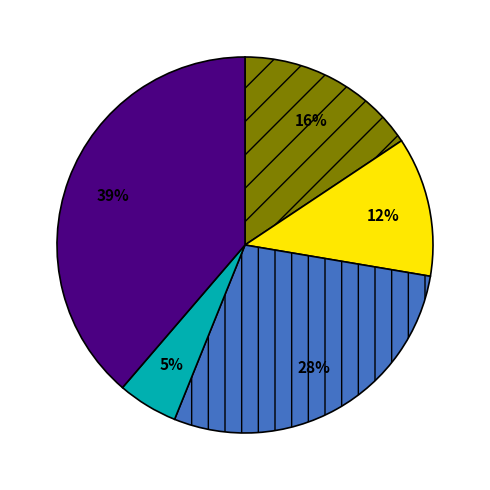

Is there a majority slice in this chart?

No